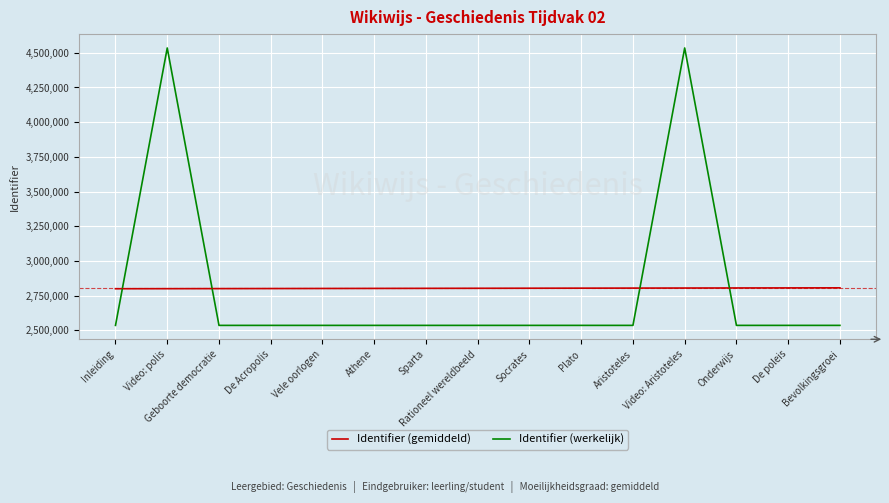

The value of Identifier (werkelijk) at Plato is 2535989.0. True or false?

True